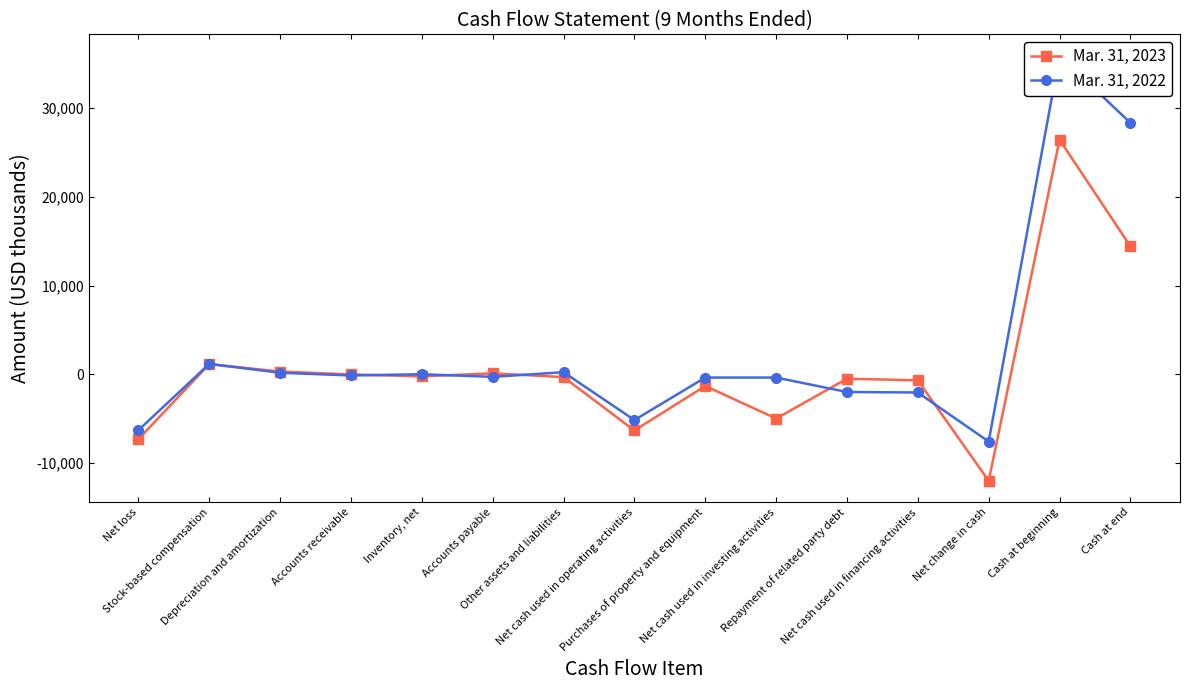

Where is the first local maximum for Mar. 31, 2022?

Stock-based compensation